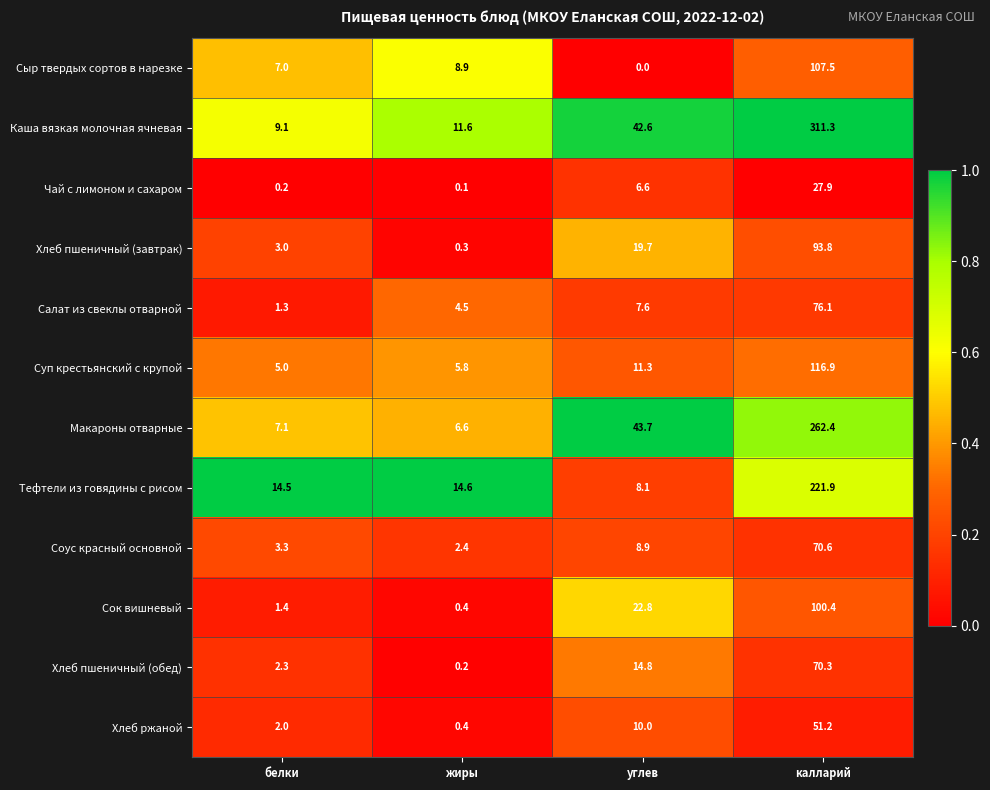

What is the sum of the Макароны отварные values at жиры and углев?

50.3